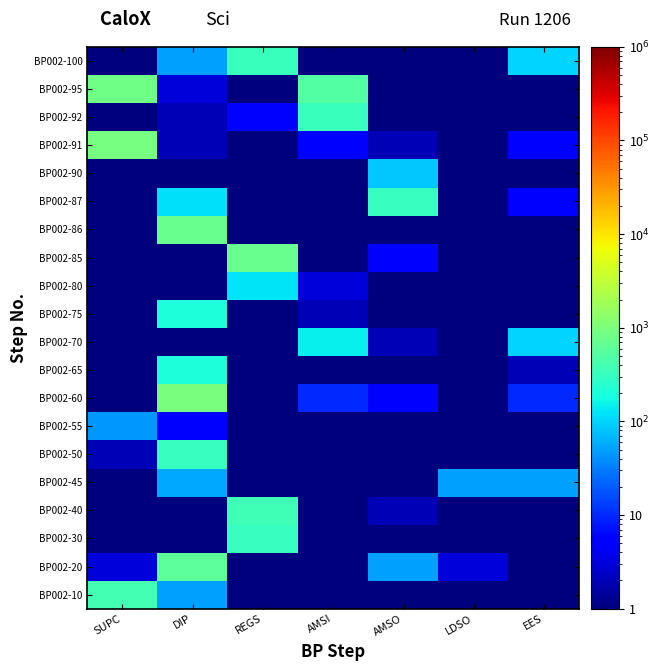

Rank the series at DIP from highest to lowest value.

BP002-60, BP002-86, BP002-20, BP002-50, BP002-75, BP002-65, BP002-87, BP002-45, BP002-10, BP002-100, BP002-55, BP002-95, BP002-91, BP002-92, BP002-30, BP002-40, BP002-70, BP002-80, BP002-85, BP002-90